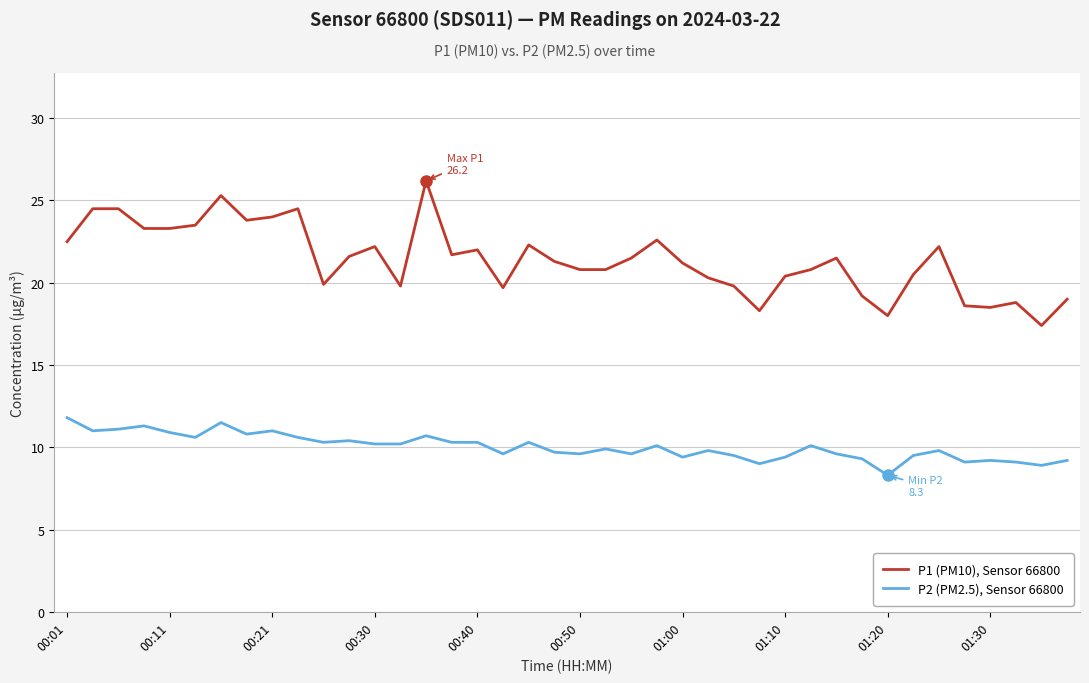

True or false: P1 (PM10), Sensor 66800 and P2 (PM2.5), Sensor 66800 intersect in this chart.

False